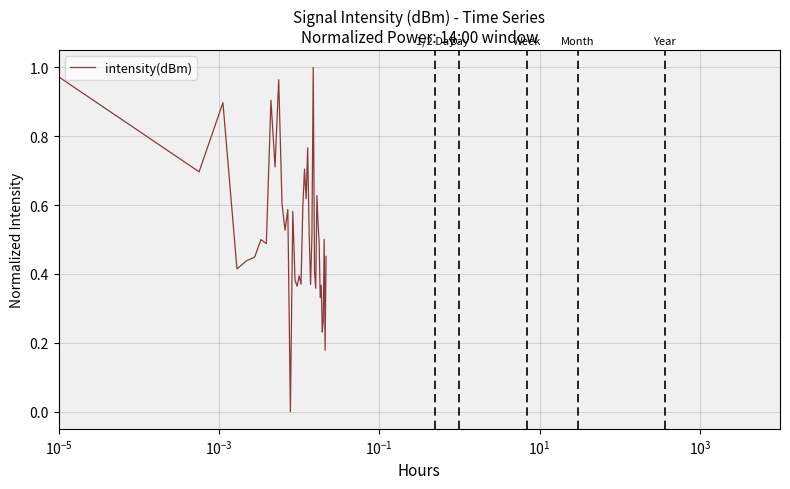

How many categories are shown in the chart?

40